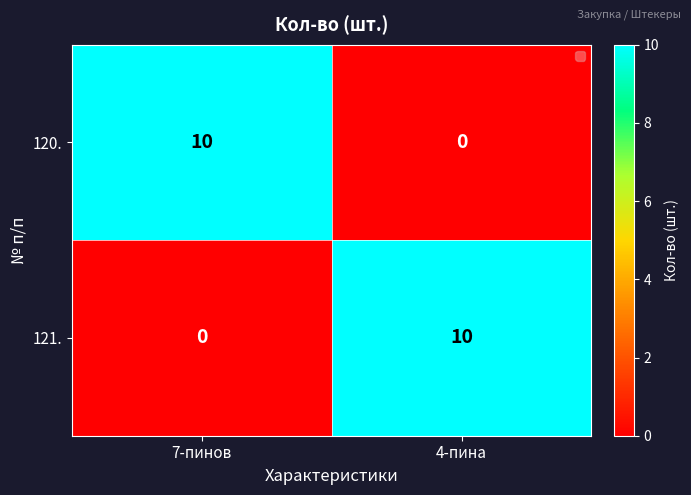

What is the total value across all series at 7-пинов?

10